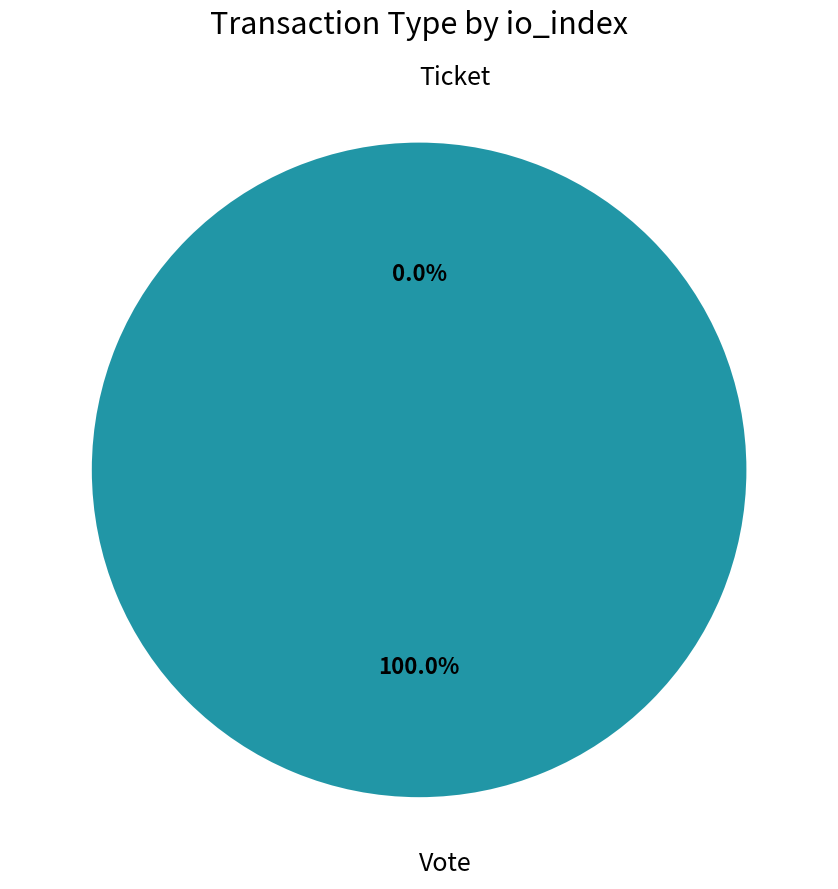

Rank the categories by value from lowest to highest.

Ticket, Vote